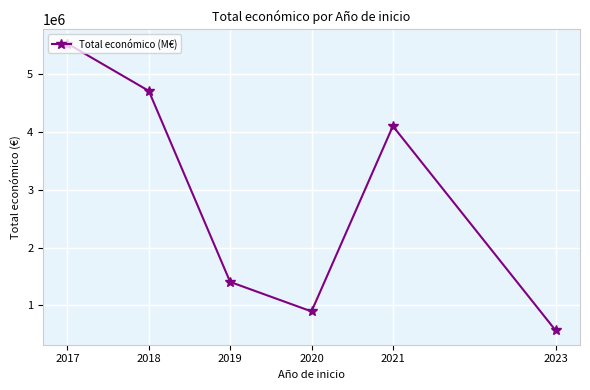

Reading left to right, transcribe all the data shown in this chart.

2017=5531074	2018=4712531	2019=1404898	2020=894575	2021=4103097	2023=566298